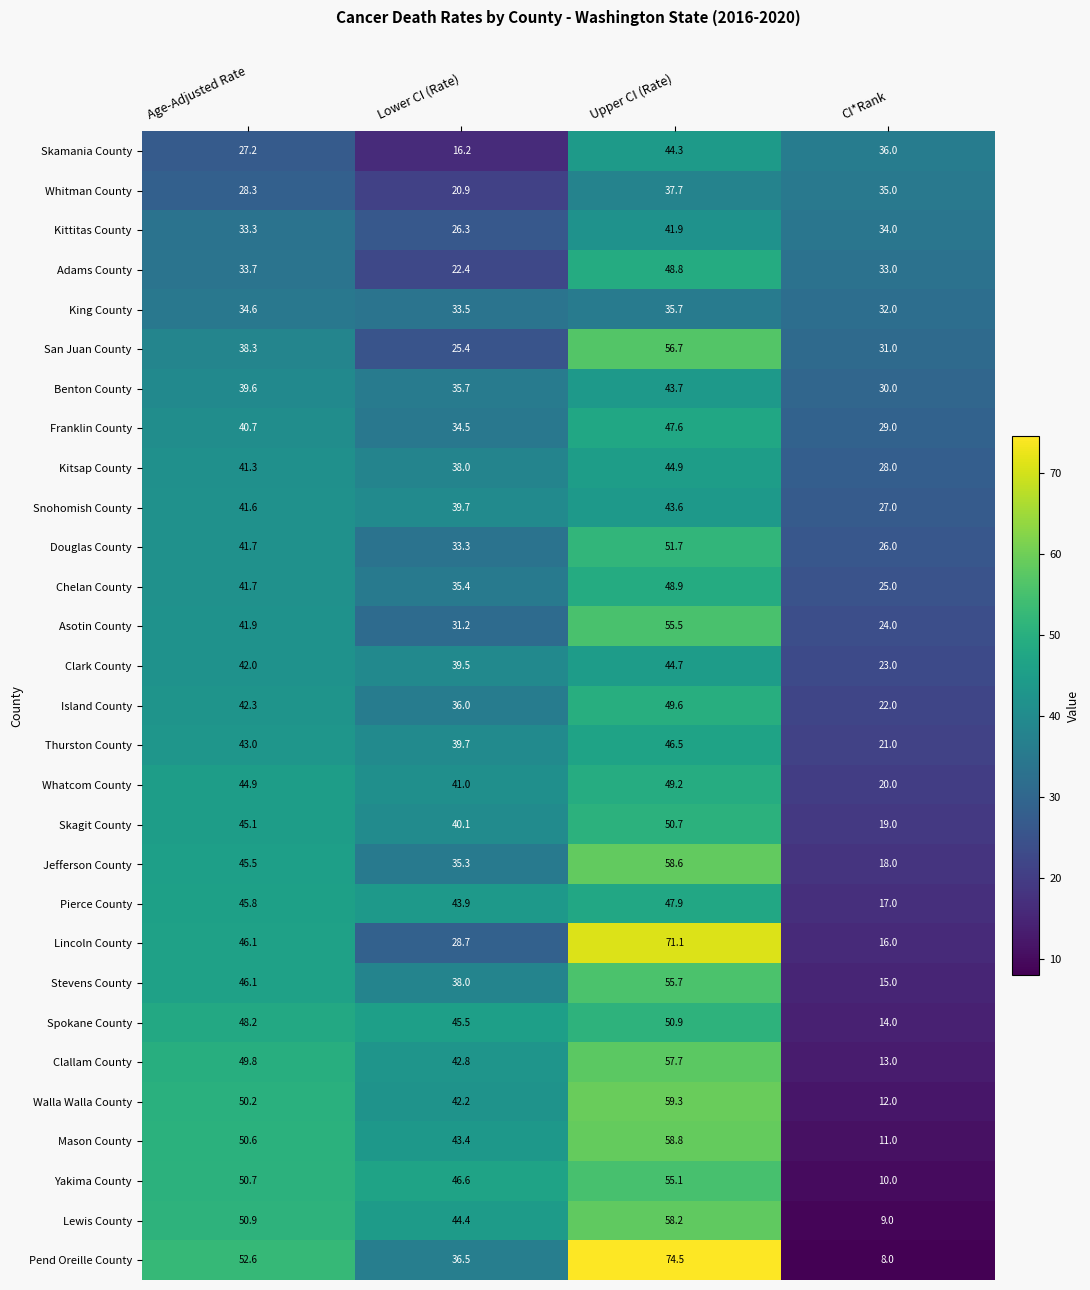

Is the value of Walla Walla County at Age-Adjusted Rate greater than the value of Clark County at CI*Rank?

Yes